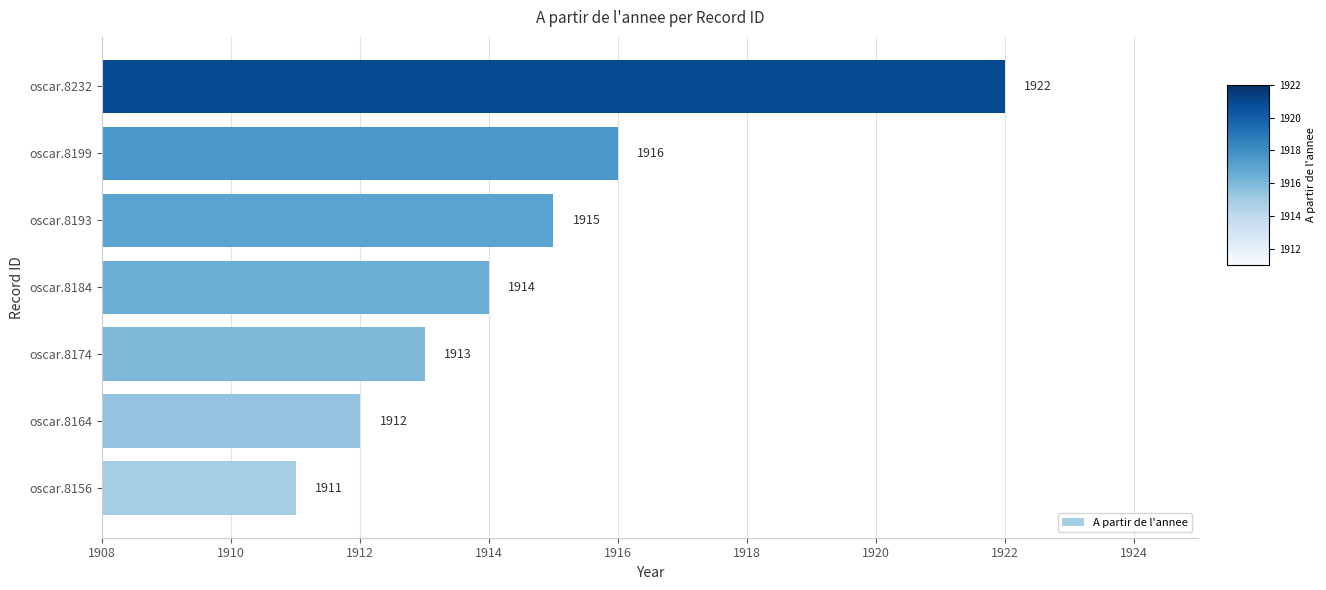

True or false: the data shows 977 at oscar.8184.

False